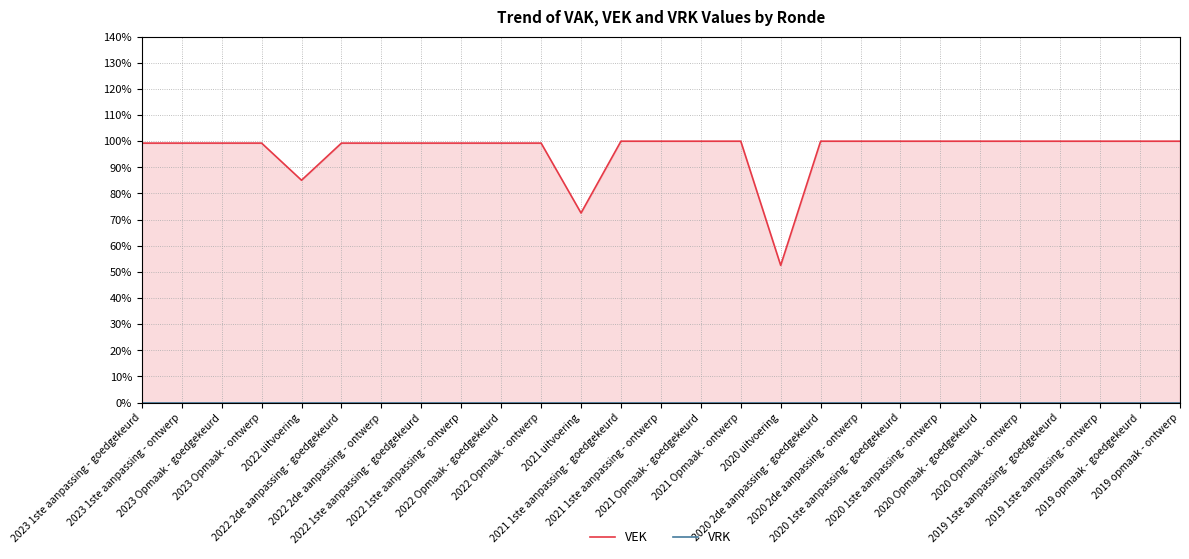

How many series are shown in this chart?

2